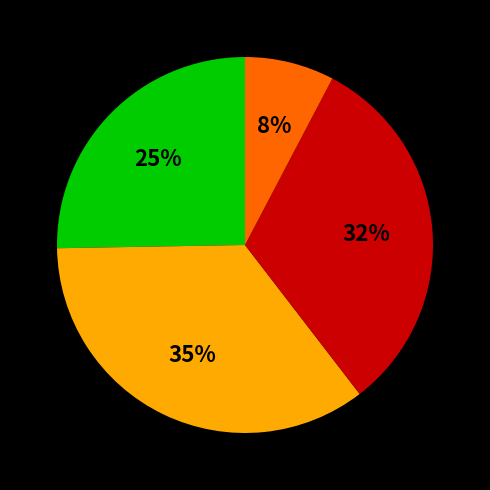

Is there a majority slice in this chart?

No